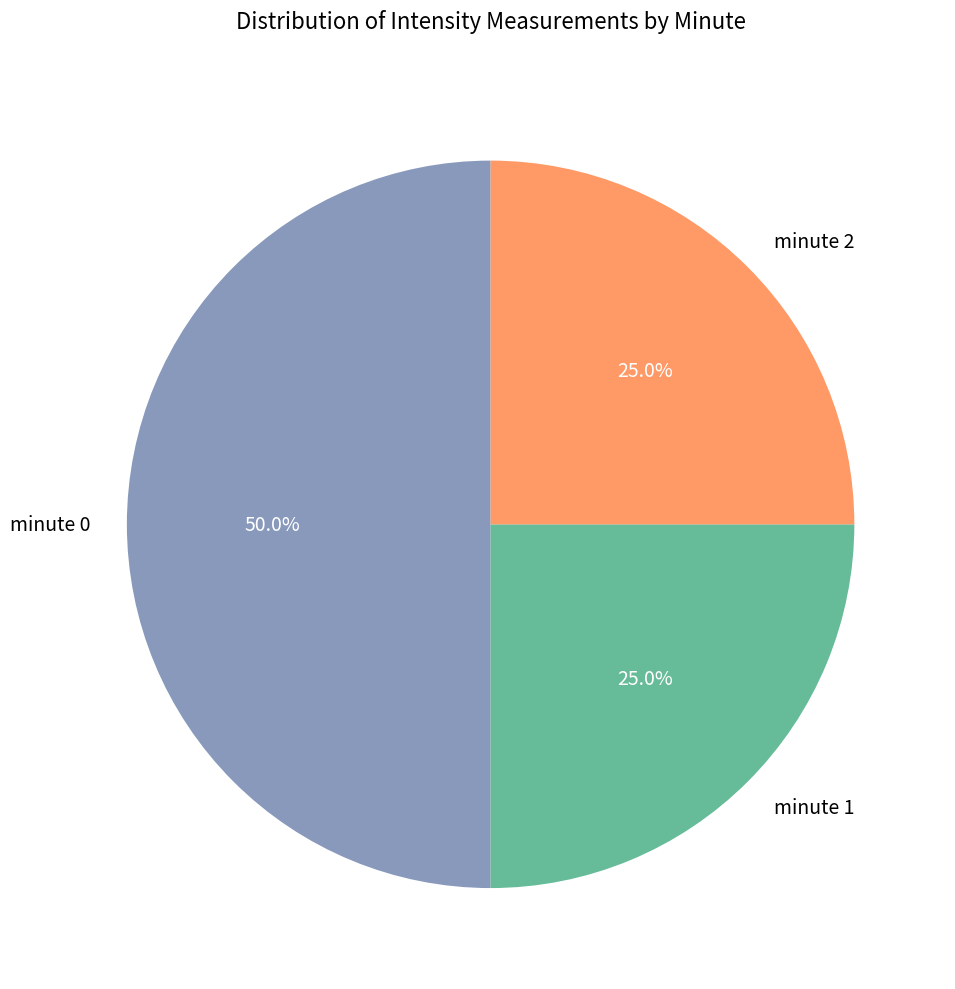

To the nearest percent, what is the combined percentage of minute 1 and minute 0?

75%